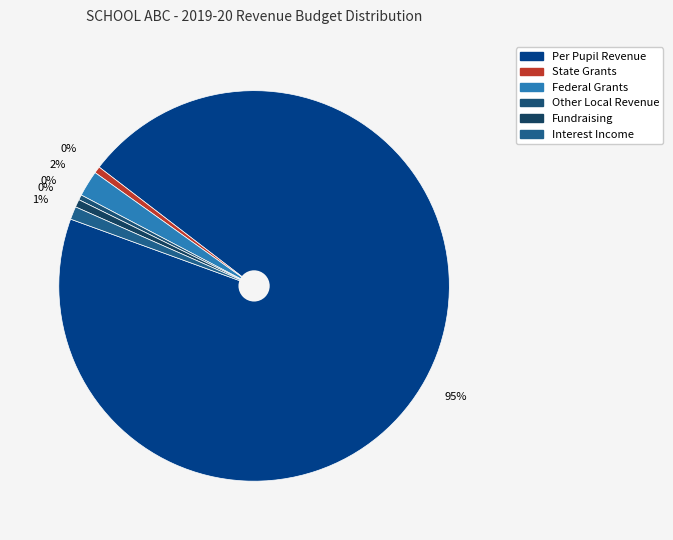

What is the majority slice?

Per Pupil Revenue